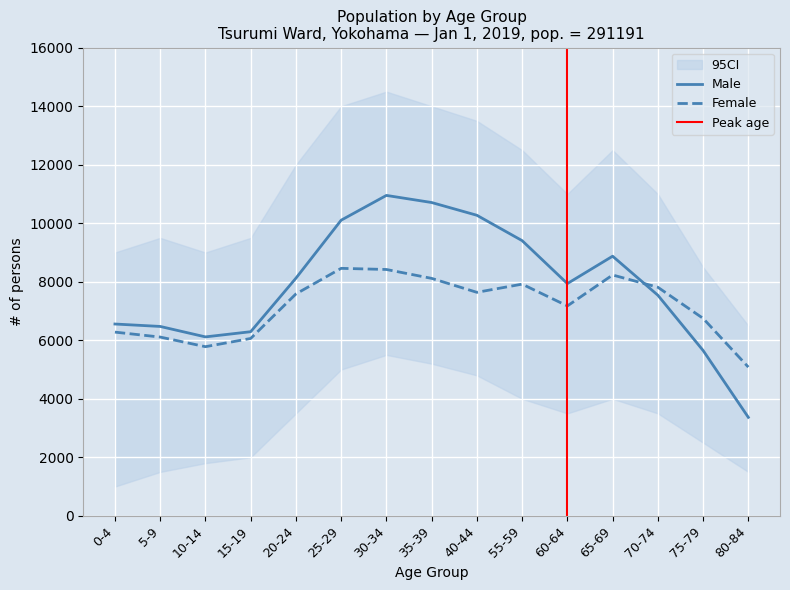

Rank the series at 70-74 from lowest to highest value.

Male, Female